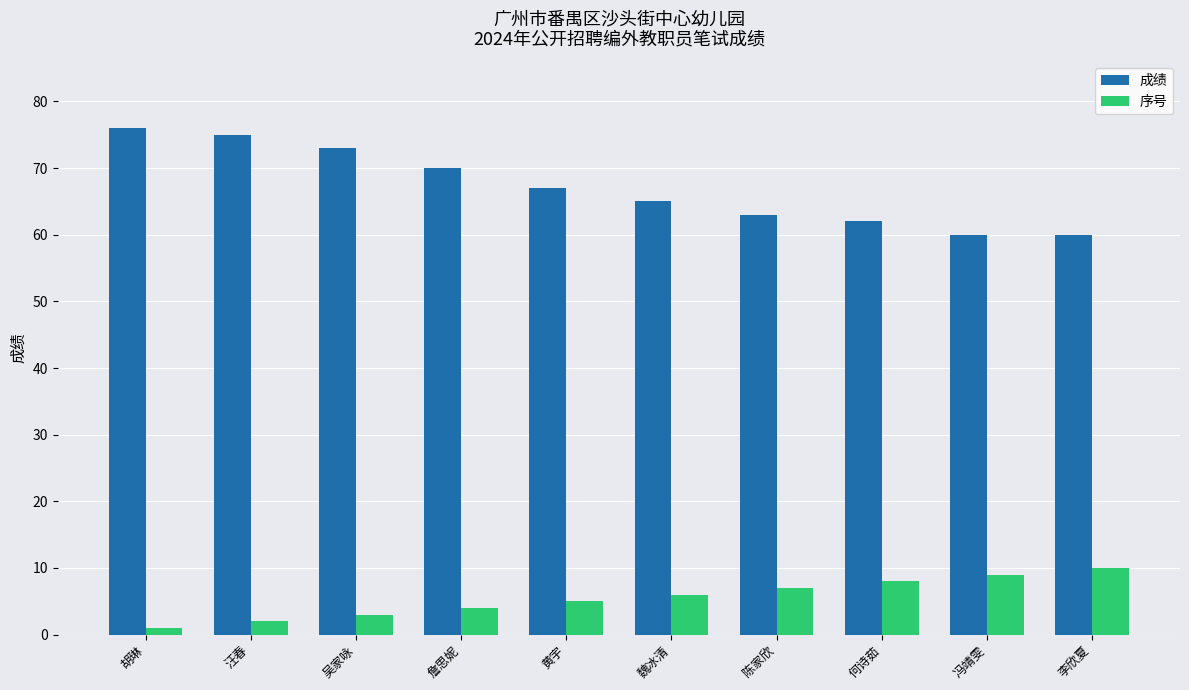

Reading left to right, what are all the values shown in this chart?

成绩: 76	75	73	70	67	65	63	62	60	60
序号: 1	2	3	4	5	6	7	8	9	10